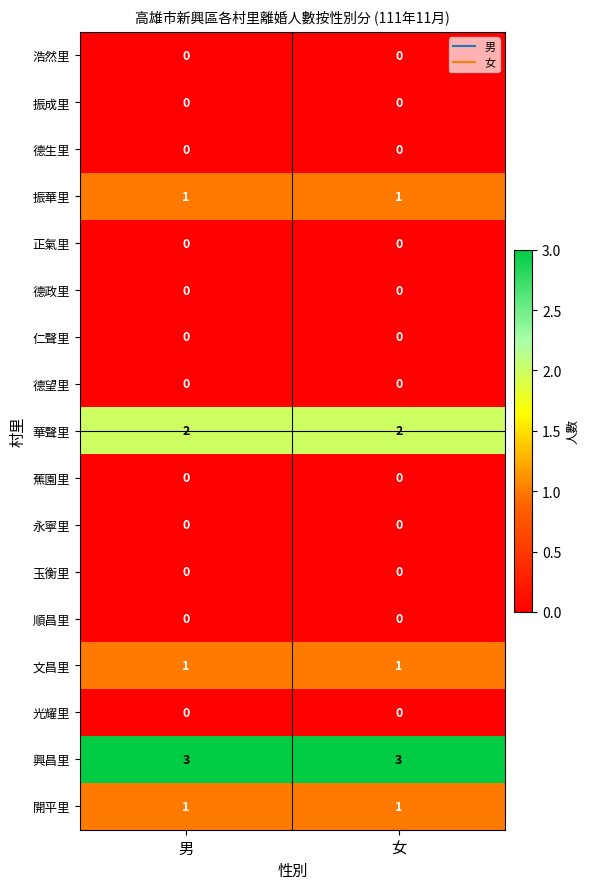

What is the total value across all series at 男?

8